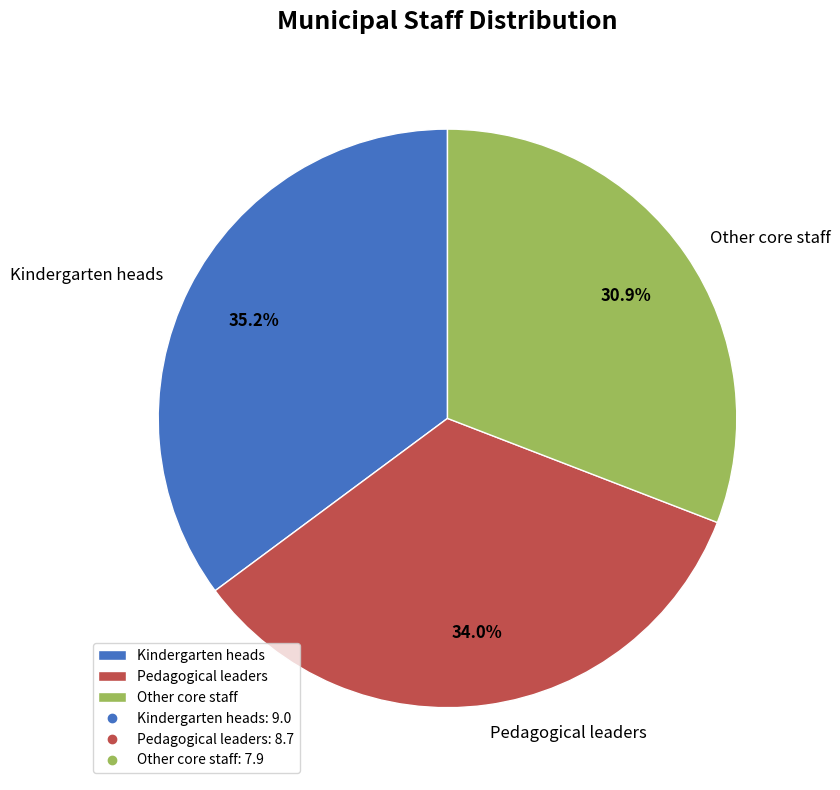

How many slices are in this pie chart?

3